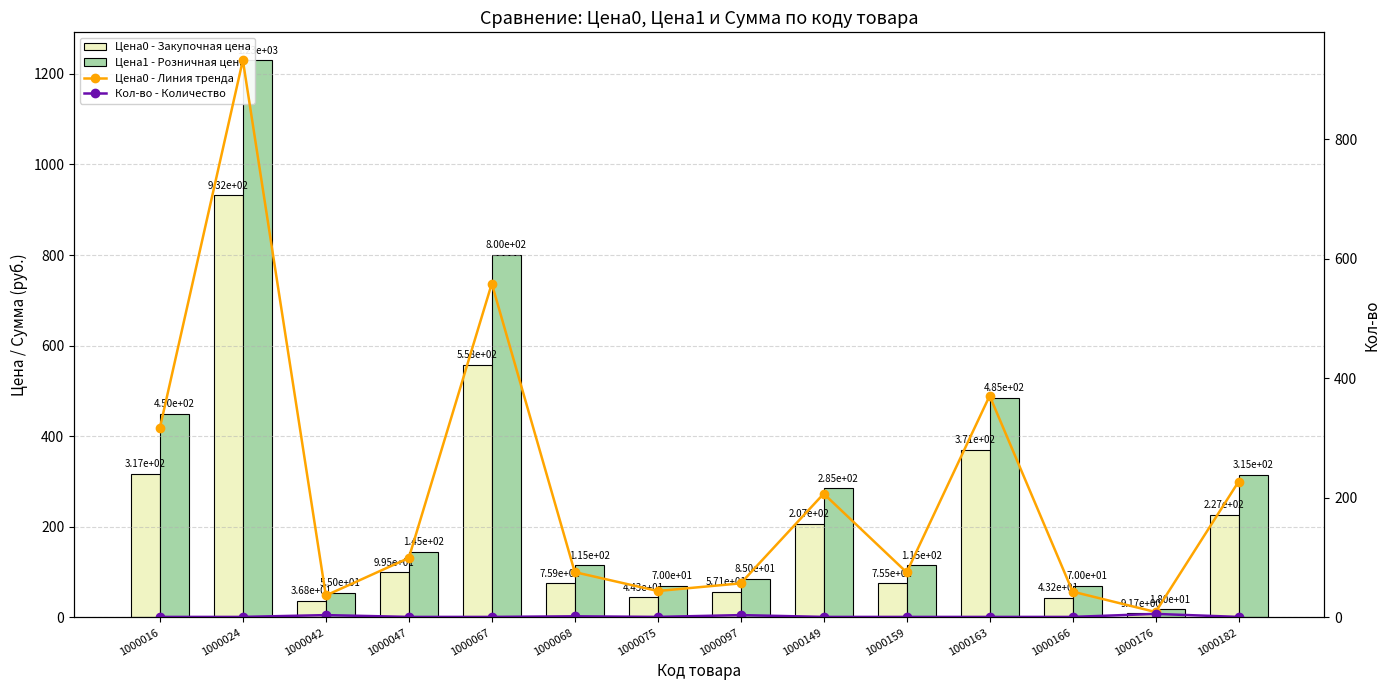

What is the difference between the maximum and minimum values in the Цена0 - Линия тренда series?

922.8